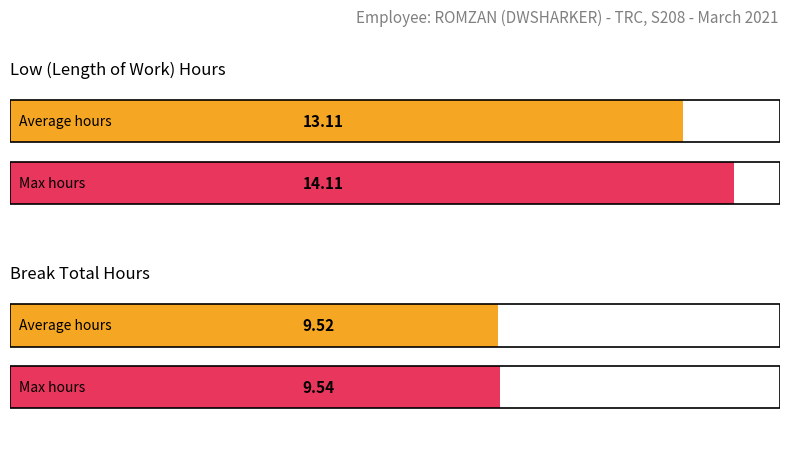

How many series are shown in this chart?

2